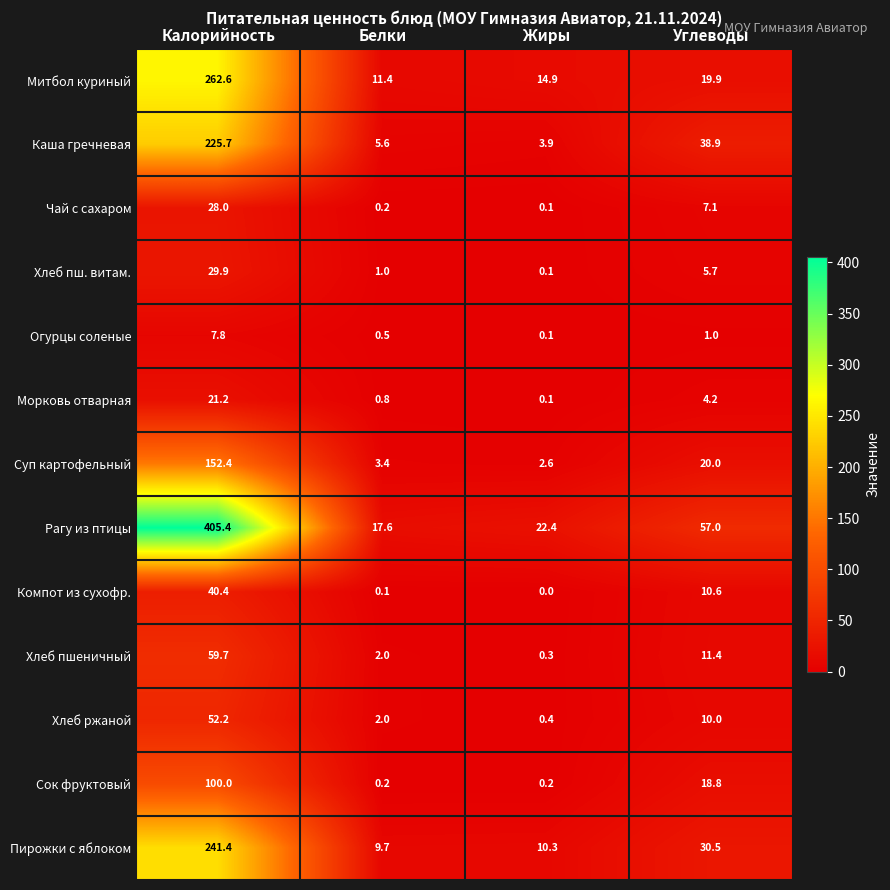

The value of Хлеб пшеничный at Углеводы is 7.8. True or false?

False